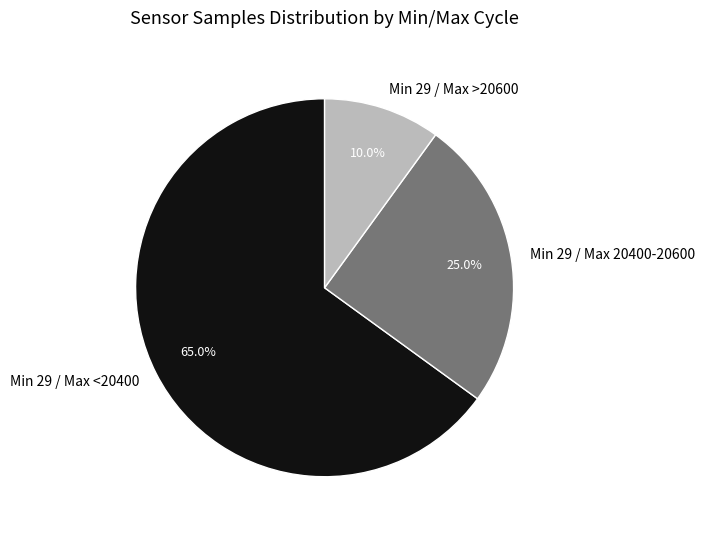

How many segments does this pie chart have?

3